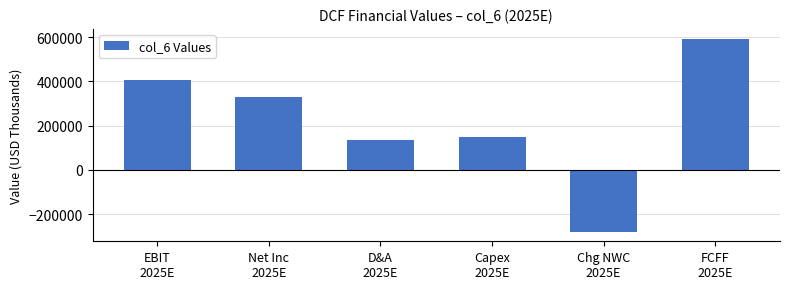

Reading left to right, list all the values displayed in this chart.

407311.9	329061.0	133246.9	148052.1	-279094.1	593349.9